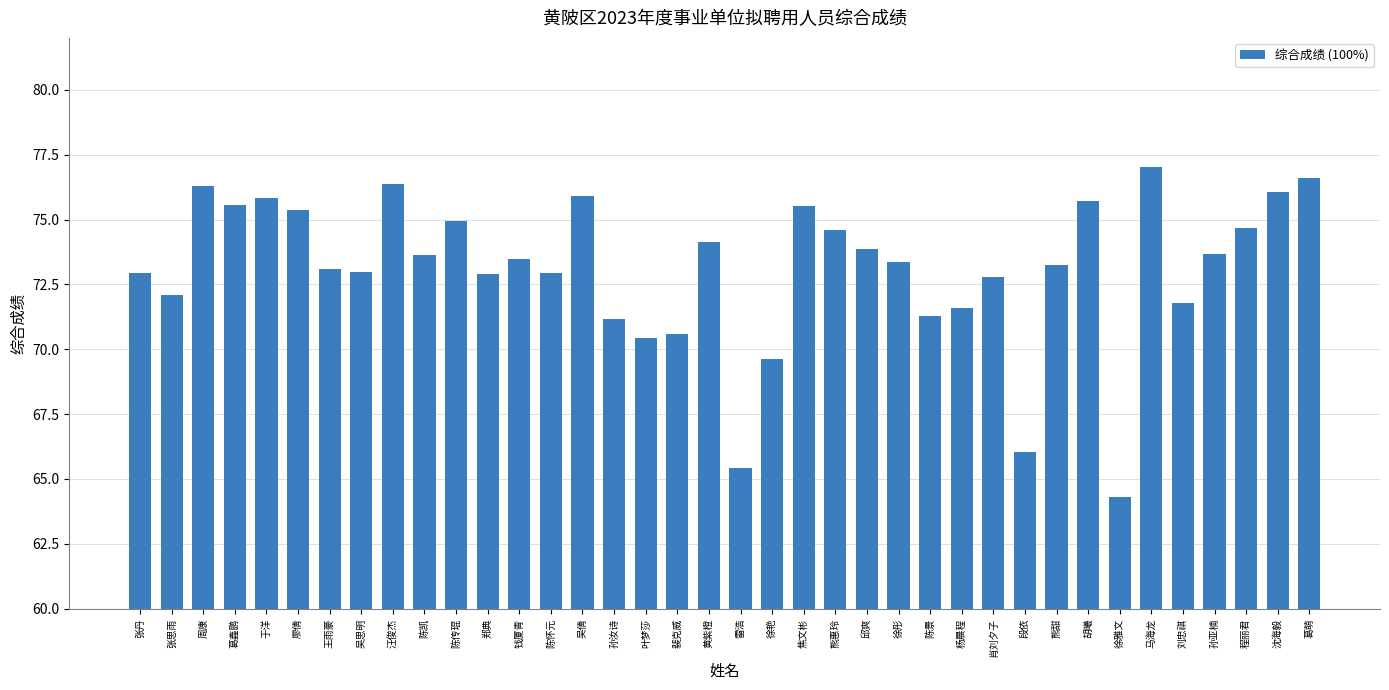

Approximately how many times larger is the value at 王雨豪 compared to 汪俊杰?

1.0